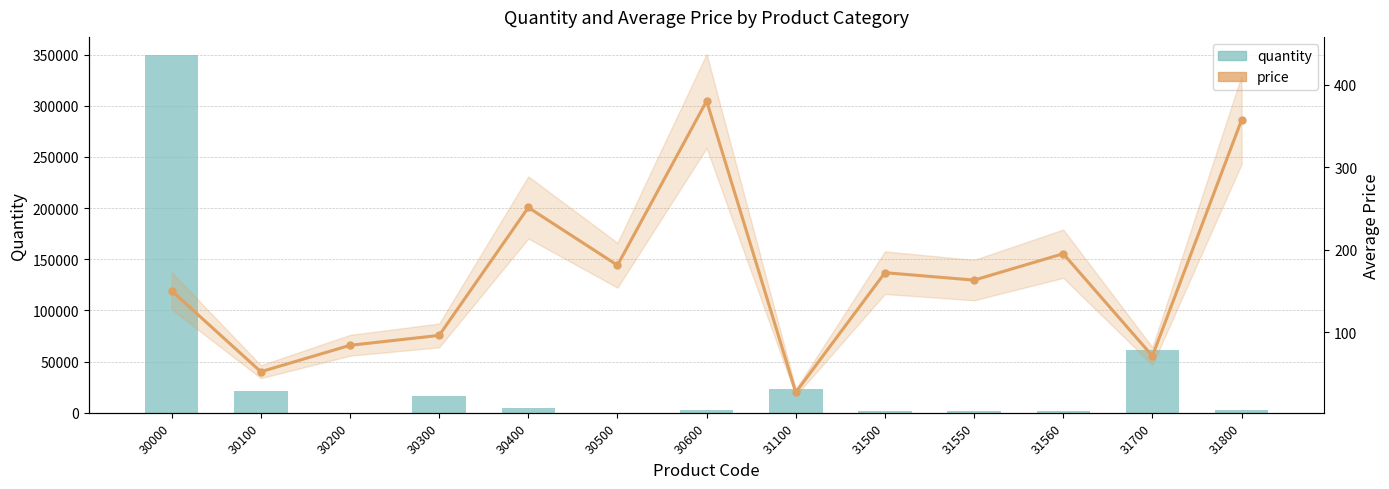

At which category is the sum across all series the highest?

30000